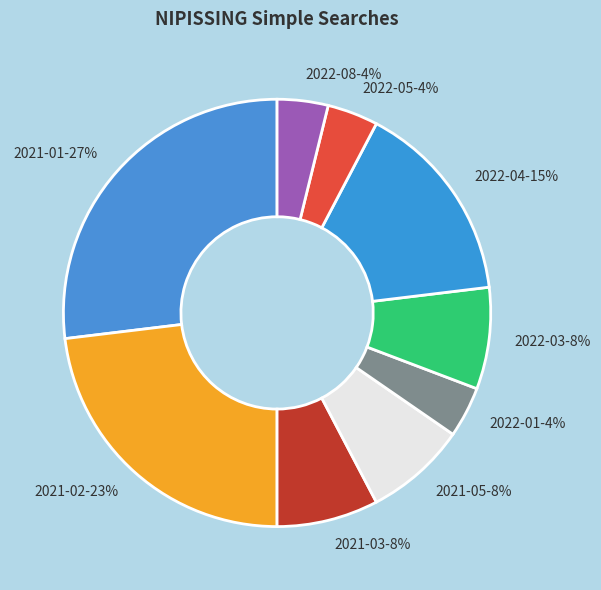

Which slice is the largest?

2021-01